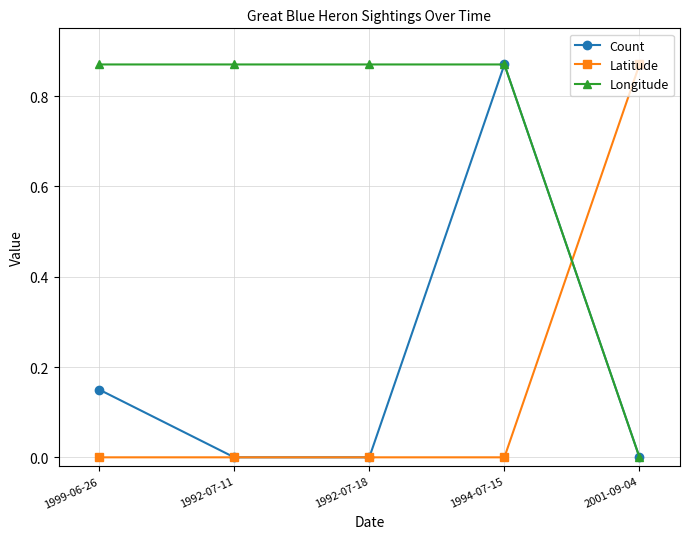

Count the Latitude values in the range 0 to 1.

5